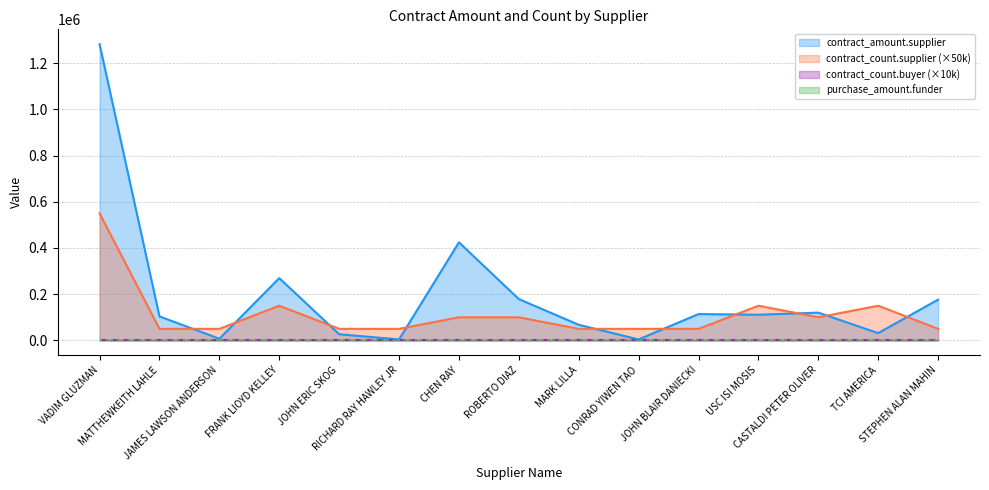

Does the chart display data point markers on the line(s)?

No